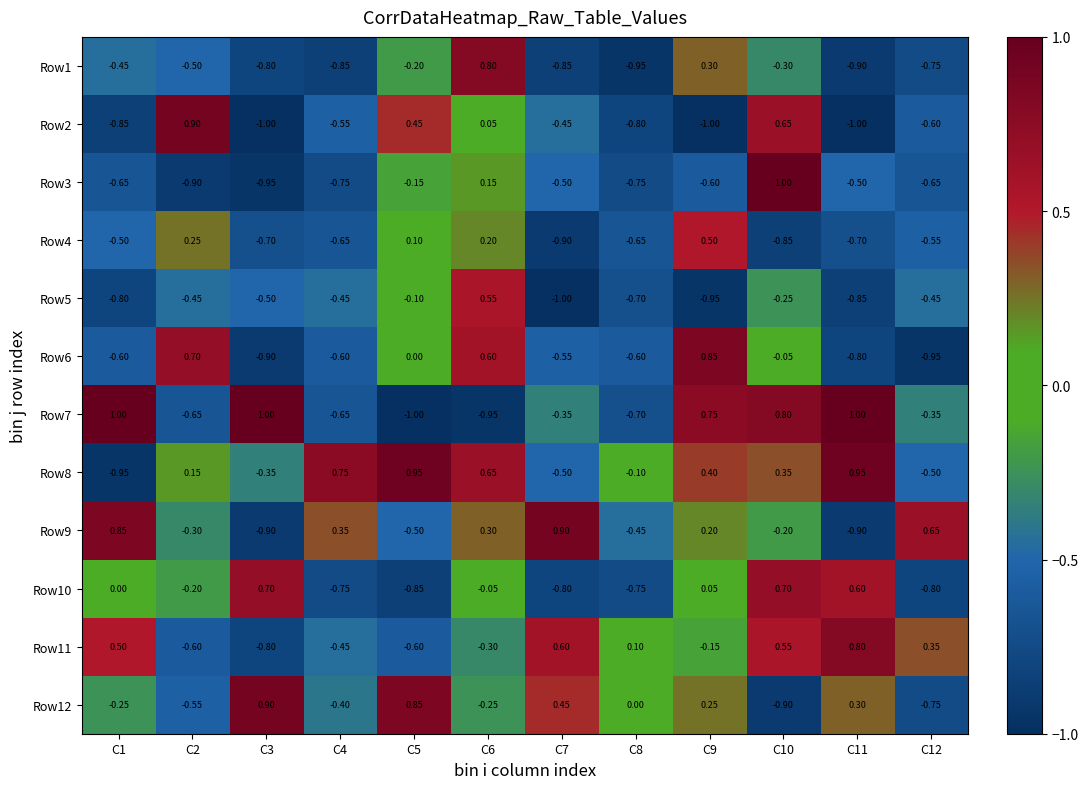

Is the value of Row7 at C6 greater than the value of Row11 at C5?

No